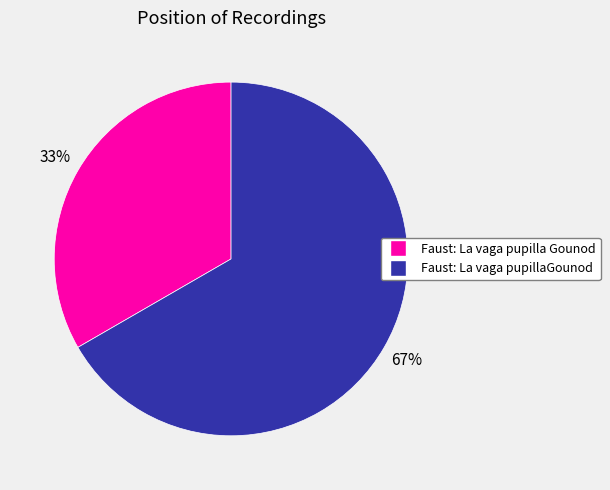

True or false: Faust: La vaga pupilla Gounod accounts for 40% of the total.

False